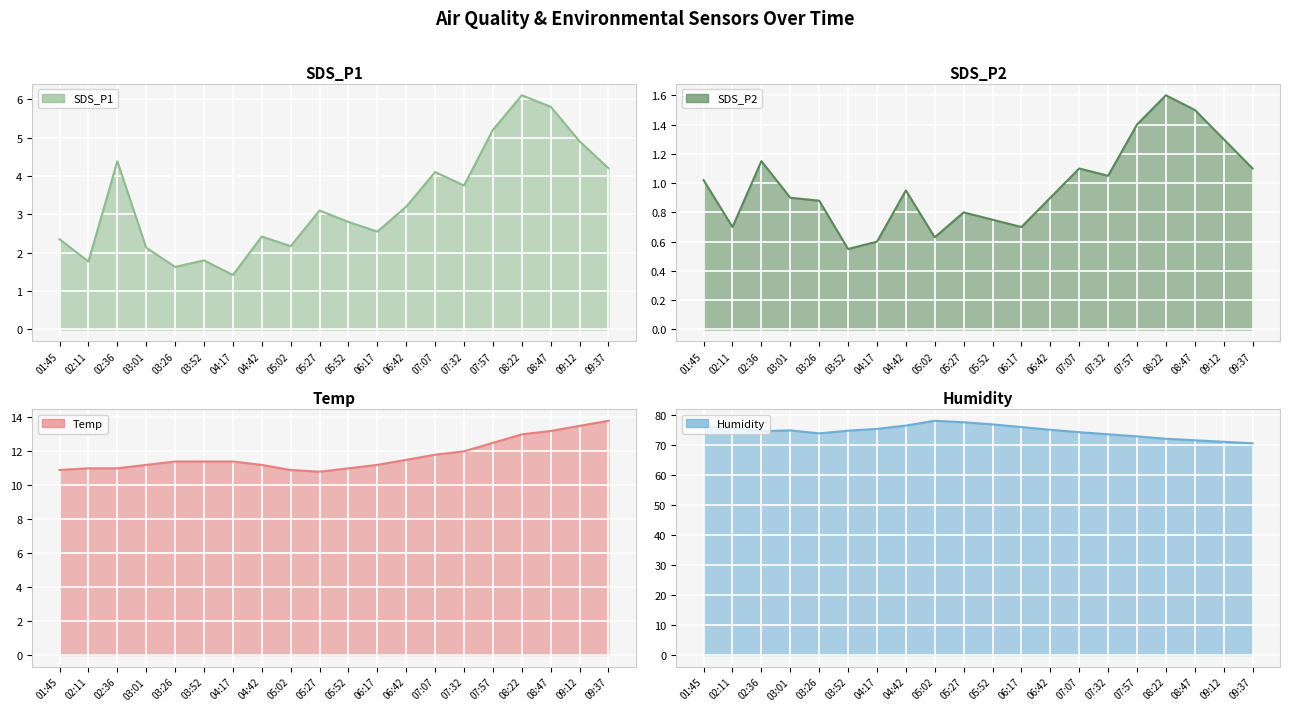

What is the value of the SDS_P2 point at the 2nd from the left?

0.7